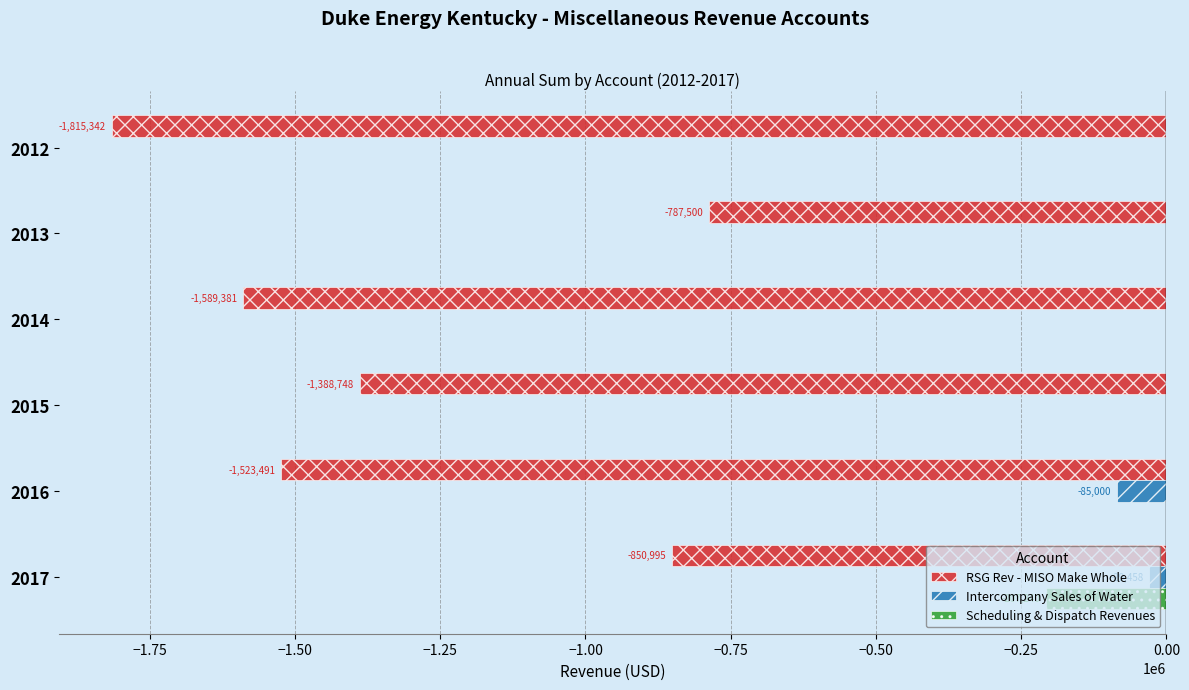

True or false: Scheduling & Dispatch Revenues has a value of 85382.3 at 2014.

False